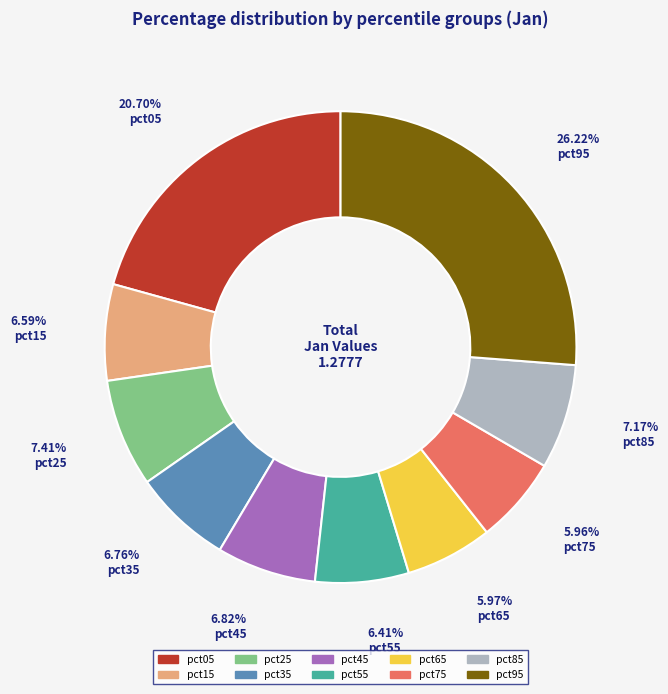

What is the largest slice in the pie chart?

26.22% pct95